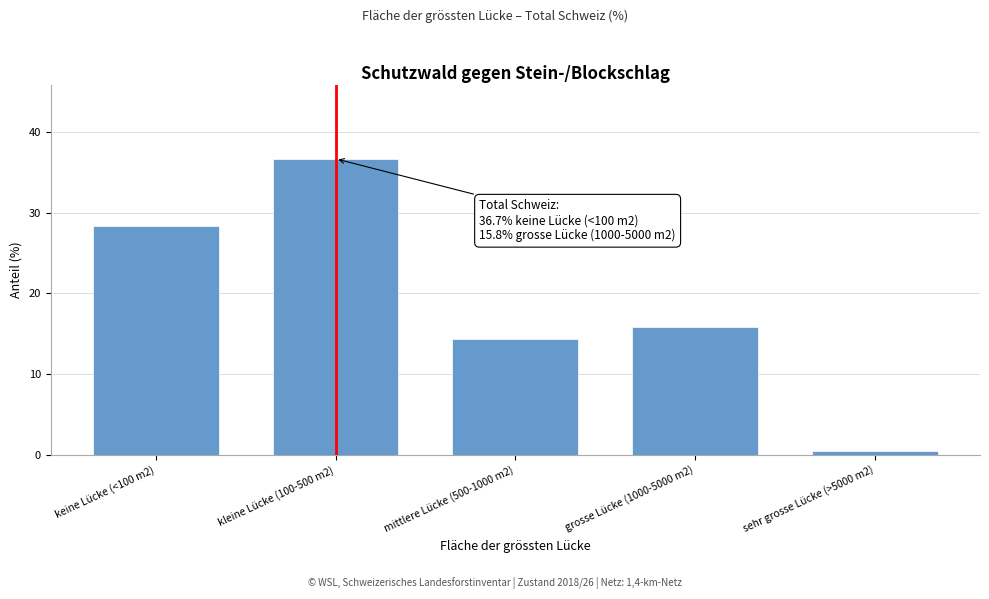

Reading right to left, list all the values displayed in this chart.

sehr grosse Lücke (>5000 m2)=0.5	grosse Lücke (1000-5000 m2)=15.8	mittlere Lücke (500-1000 m2)=14.3	kleine Lücke (100-500 m2)=36.7	keine Lücke (<100 m2)=28.4